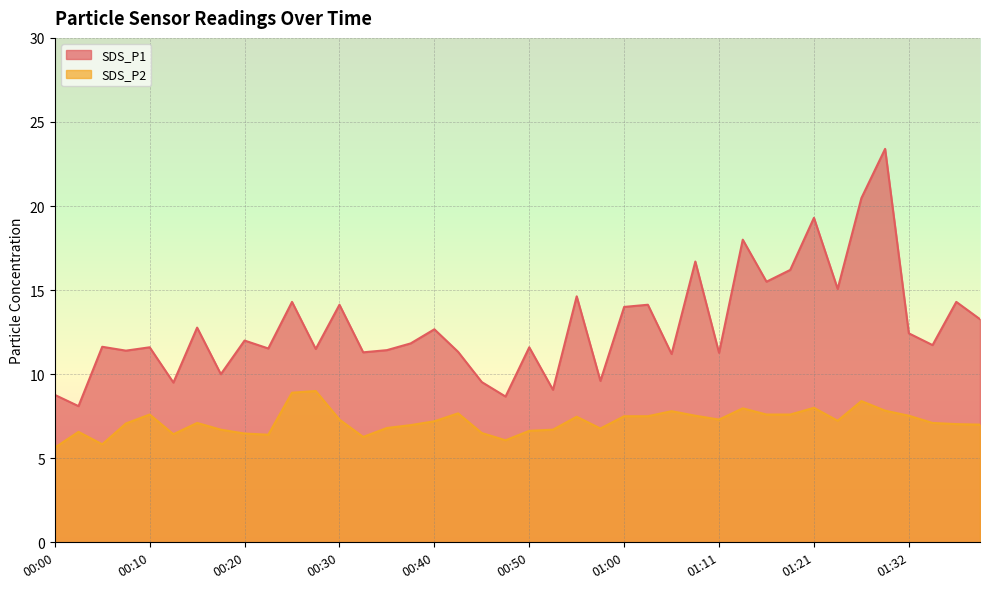

Between 00:13 and 01:29, which is larger?

01:29